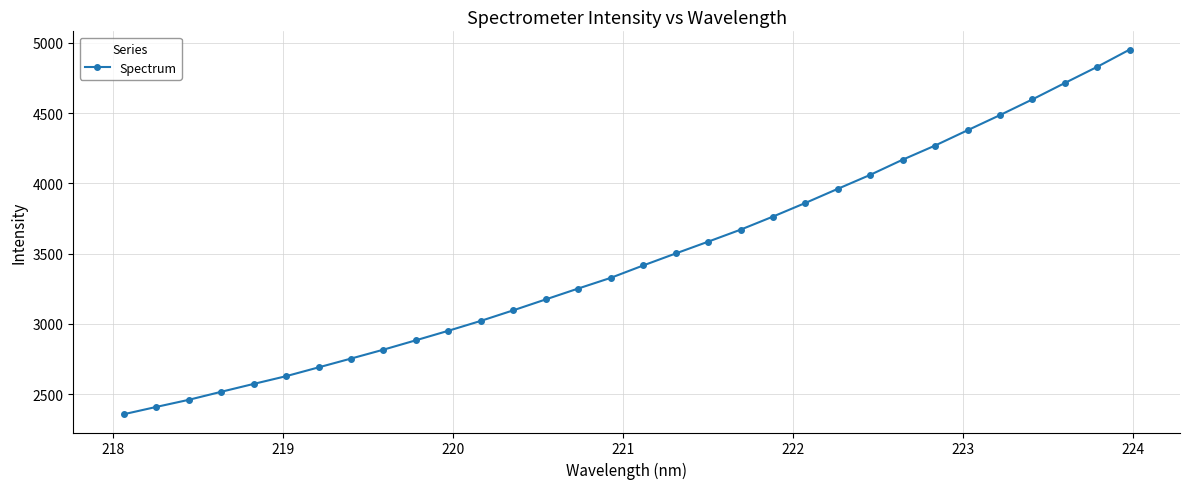

What is the value of the 15th point from the left?

3251.0